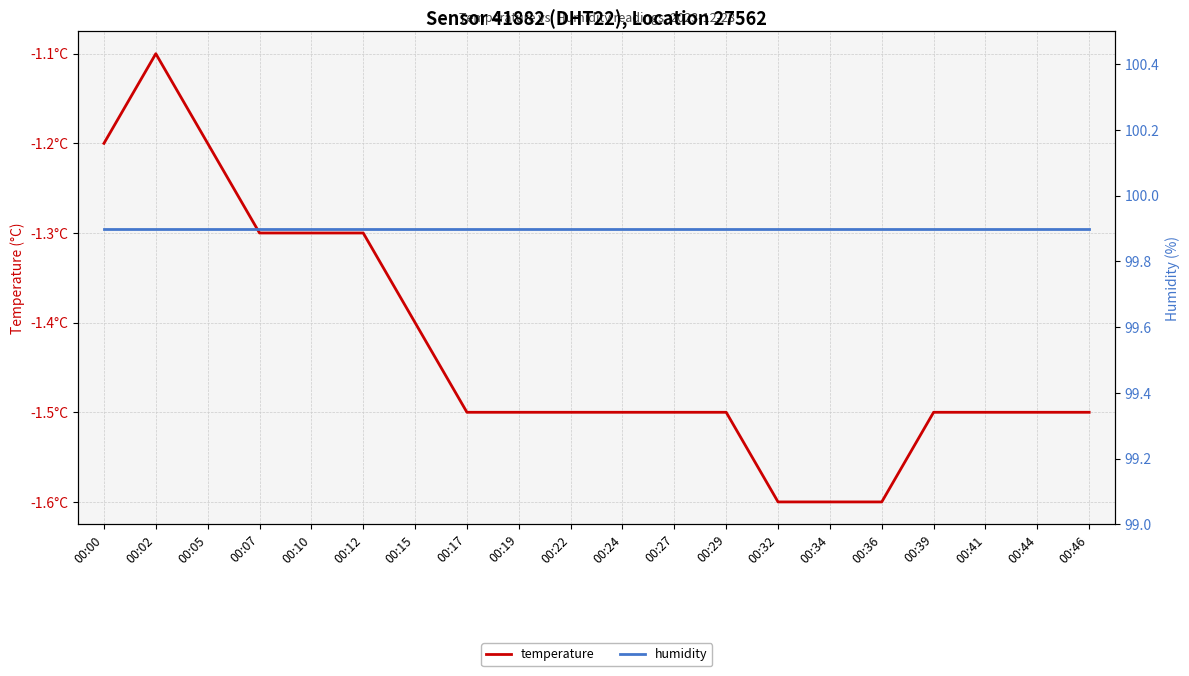

Reading right to left, list all the values displayed in this chart.

temperature: -1.5	-1.5	-1.5	-1.5	-1.6	-1.6	-1.6	-1.5	-1.5	-1.5	-1.5	-1.5	-1.5	-1.4	-1.3	-1.3	-1.3	-1.2	-1.1	-1.2
humidity: 99.9	99.9	99.9	99.9	99.9	99.9	99.9	99.9	99.9	99.9	99.9	99.9	99.9	99.9	99.9	99.9	99.9	99.9	99.9	99.9